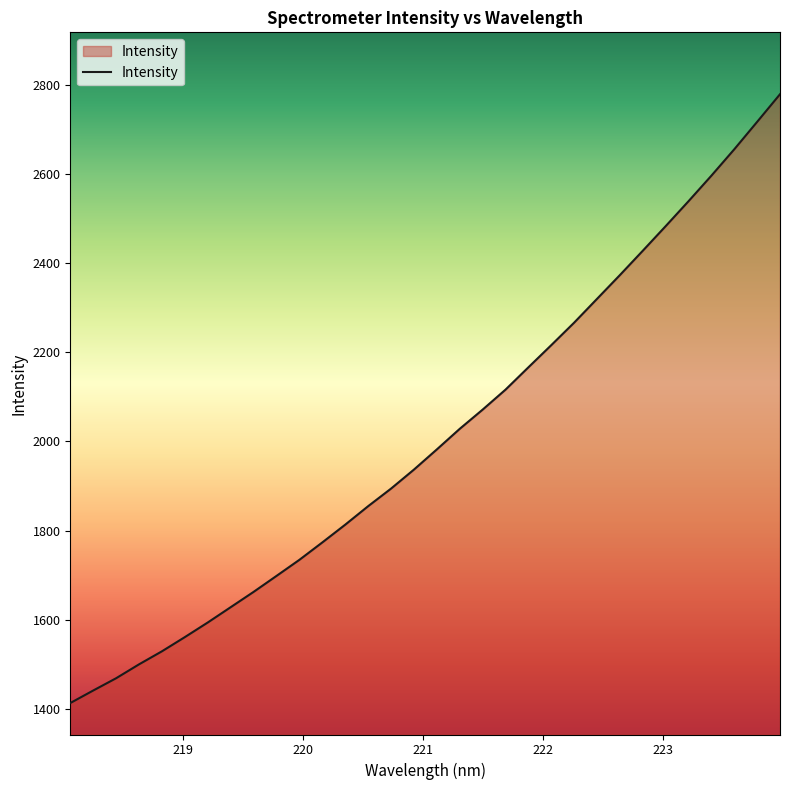

What is the smallest value displayed?

1412.7